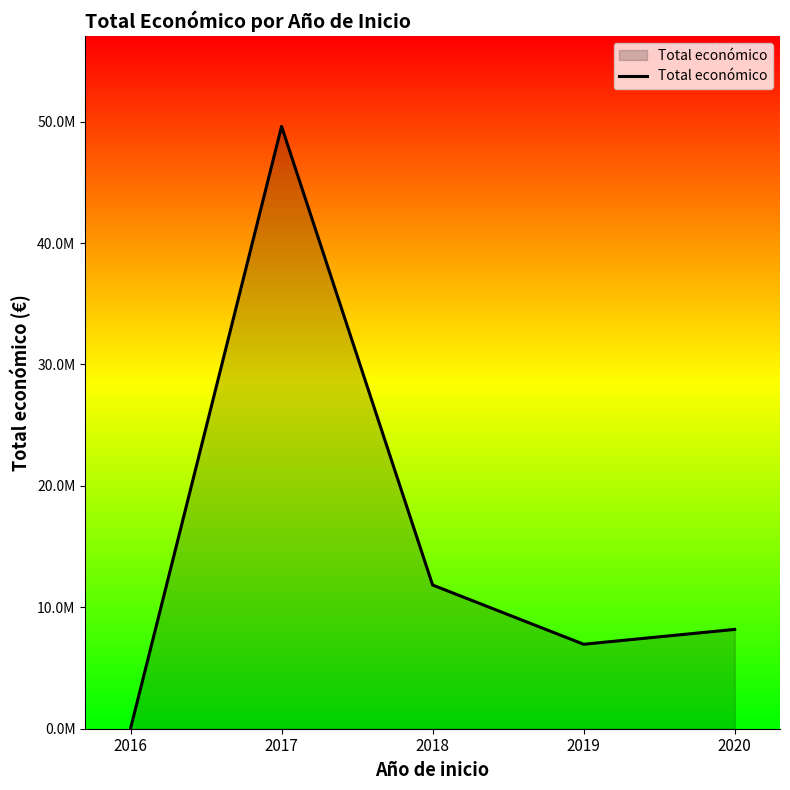

Rank the categories by value from highest to lowest.

2017, 2018, 2020, 2019, 2016